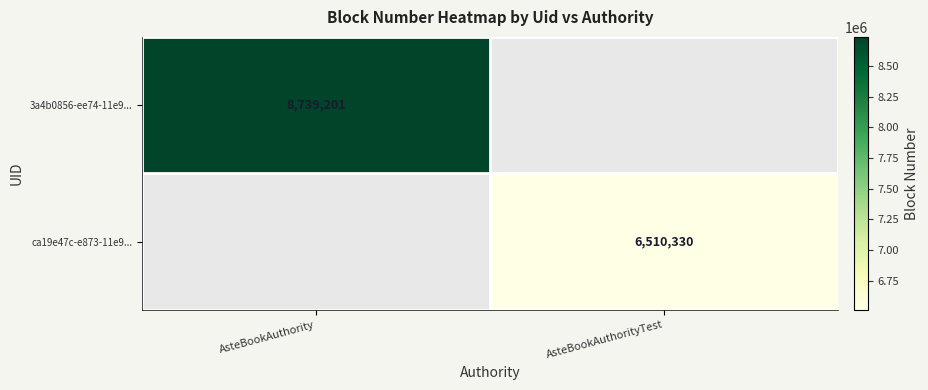

Is it true that ca19e47c-e873-11e9... equals 6510330 at AsteBookAuthorityTest?

True